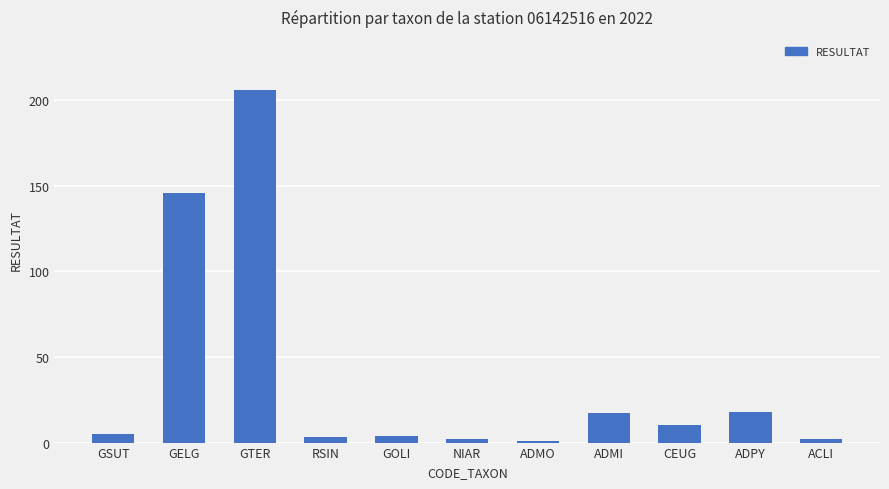

What is the sum of all values?

414